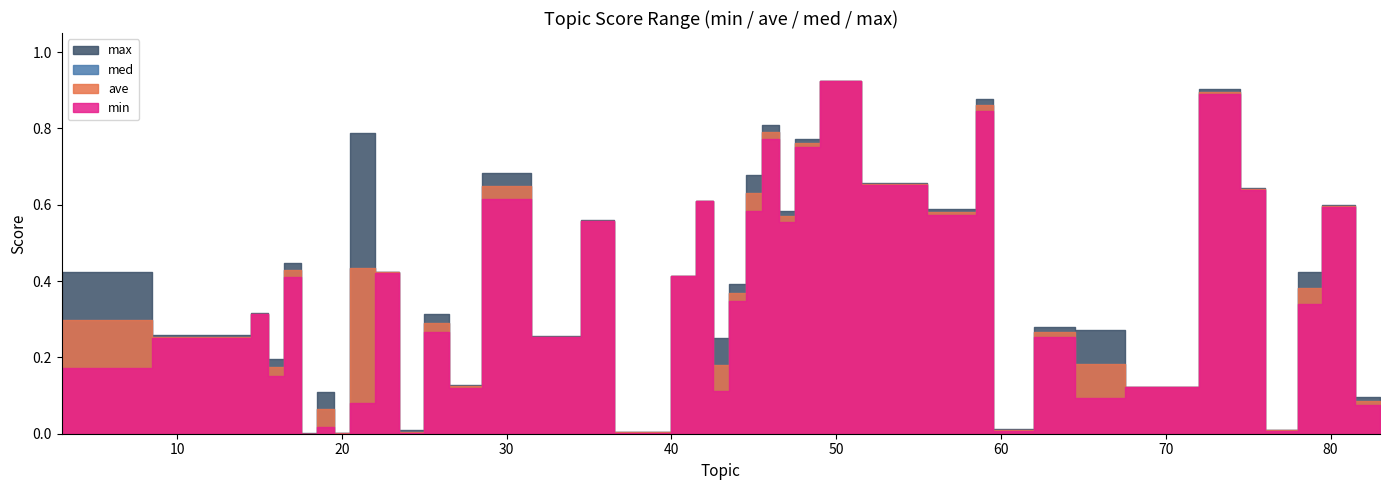

What is the difference between the maximum and minimum values in the med series?

0.9